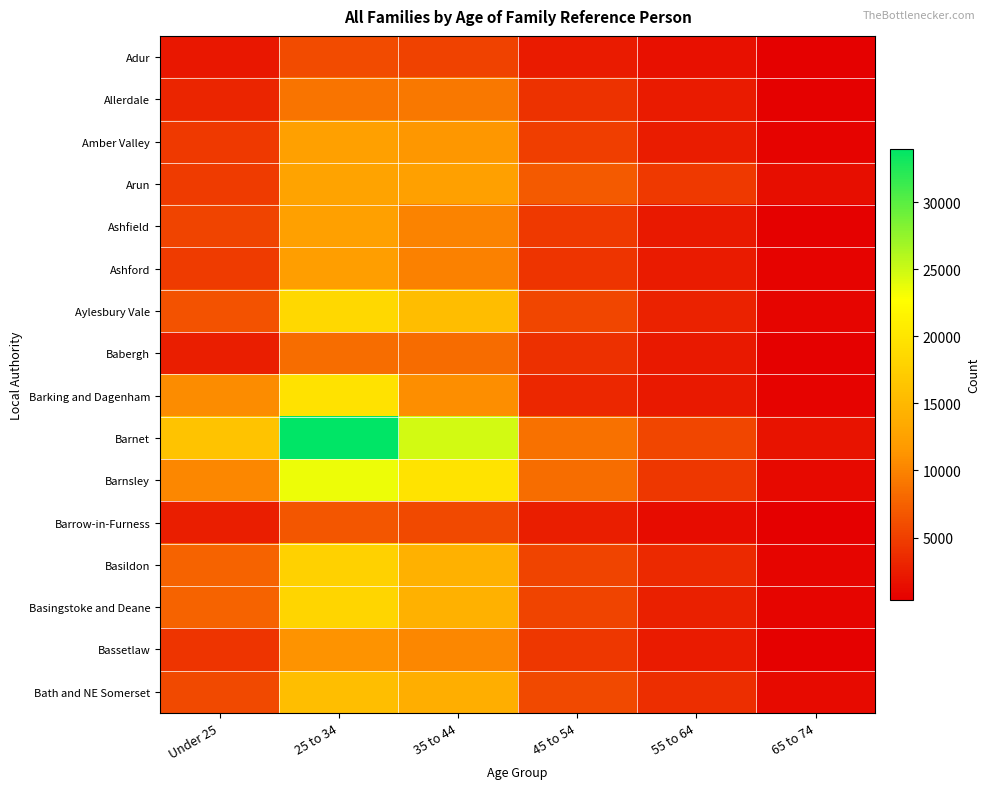

Which series has the largest total across all categories?

Barnet